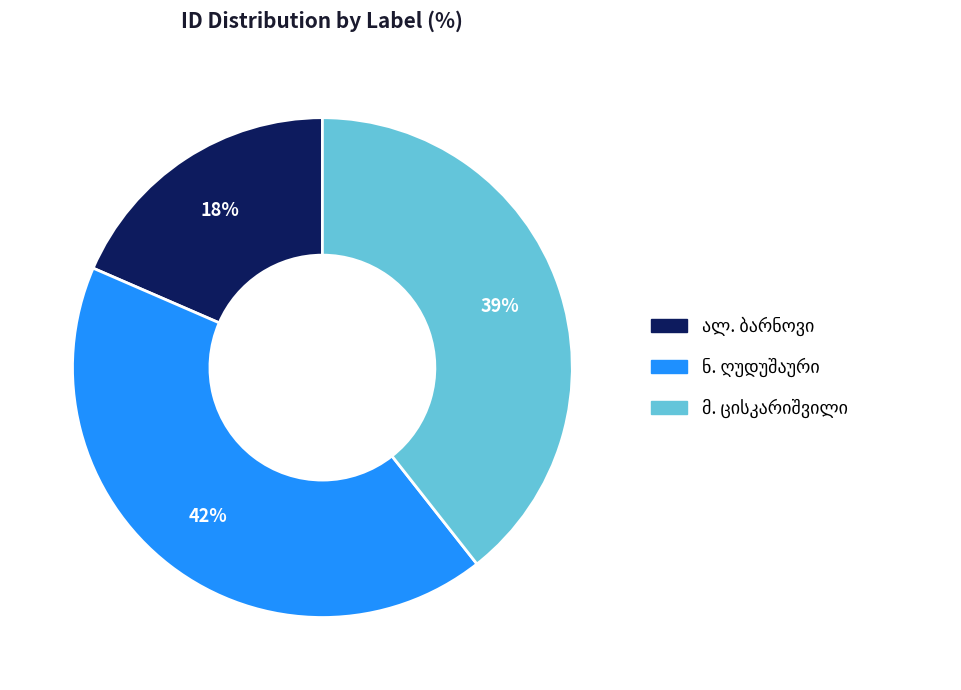

Does any single category account for the majority?

No